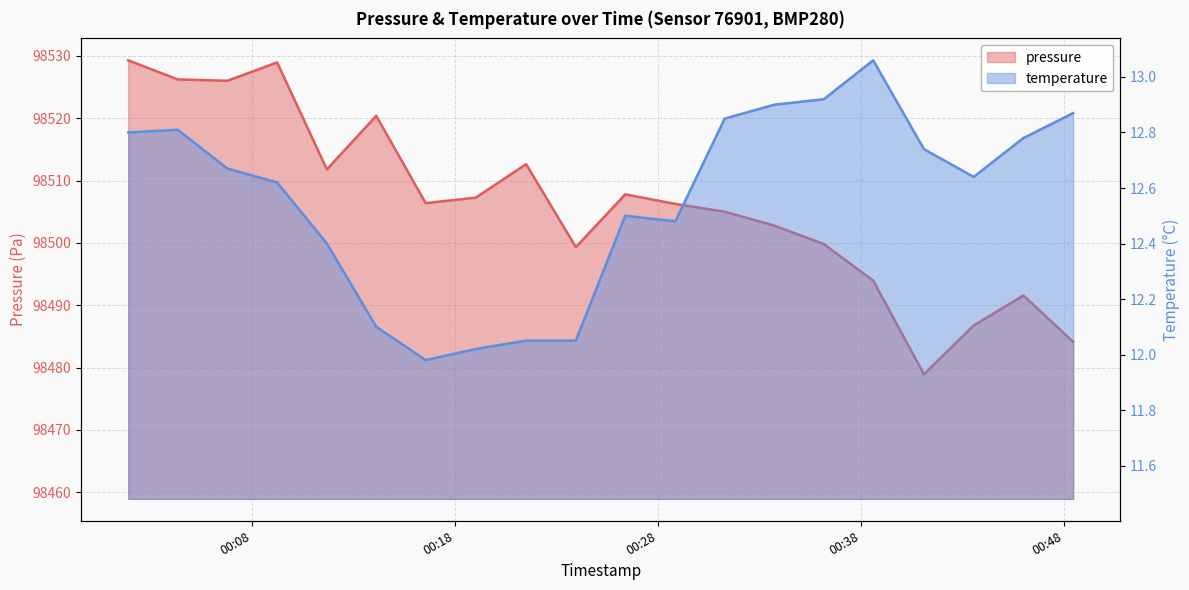

At how many categories does at least one series exceed 29092?

20